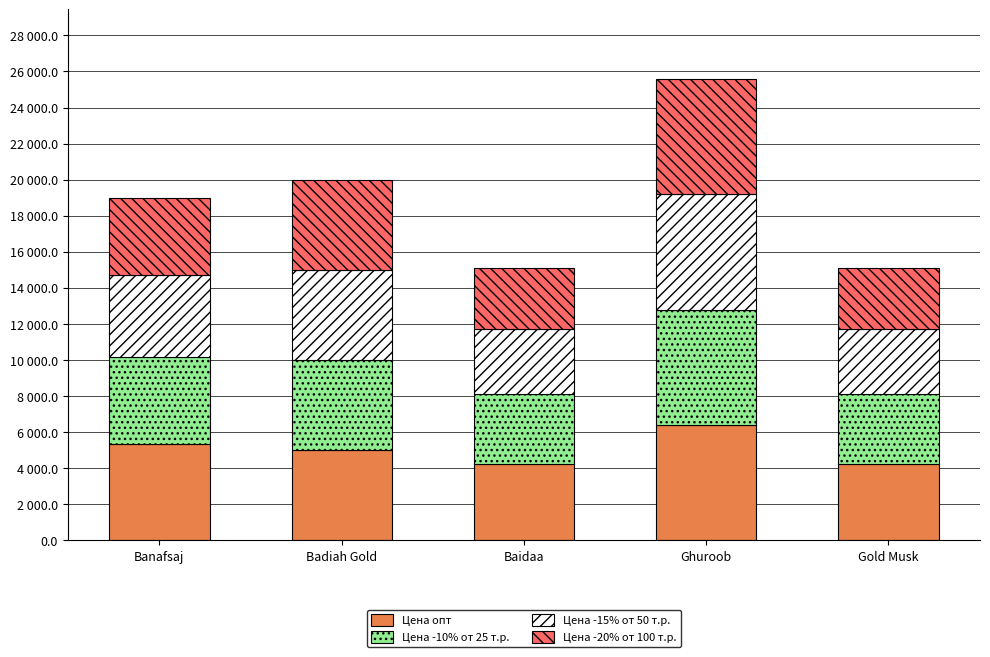

What are all the series names shown in the legend?

Цена опт, Цена -10% от 25 т.р., Цена -15% от 50 т.р., Цена -20% от 100 т.р.